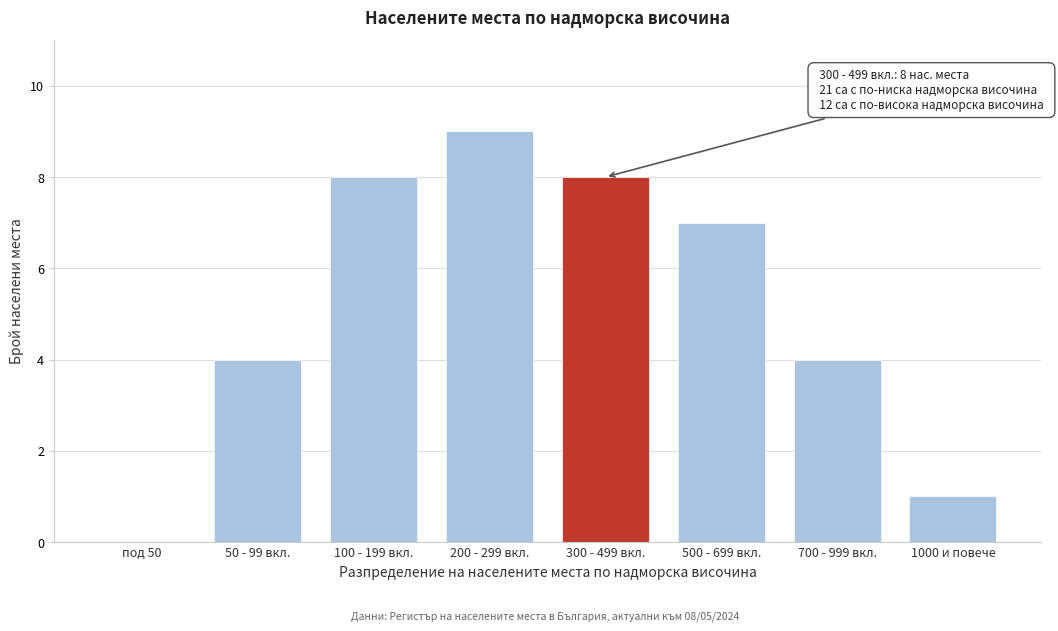

Reading right to left, extract all data points from this chart.

1000 и повече=1	700 - 999 вкл.=4	500 - 699 вкл.=7	300 - 499 вкл.=8	200 - 299 вкл.=9	100 - 199 вкл.=8	50 - 99 вкл.=4	под 50=0